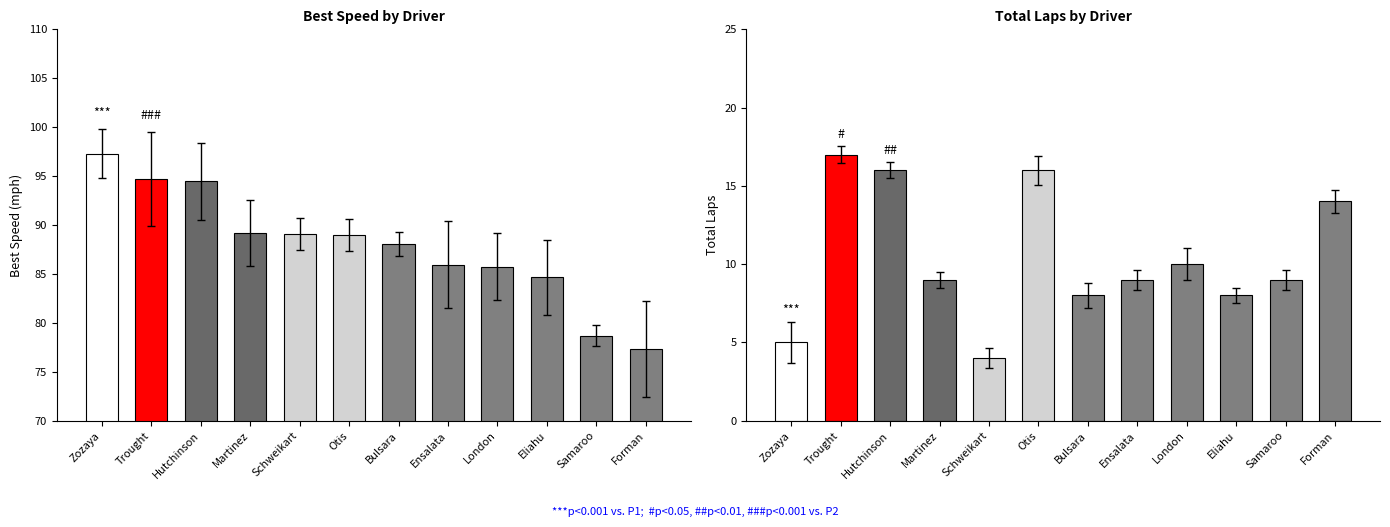

What is the difference between the highest and lowest values at London?

75.8